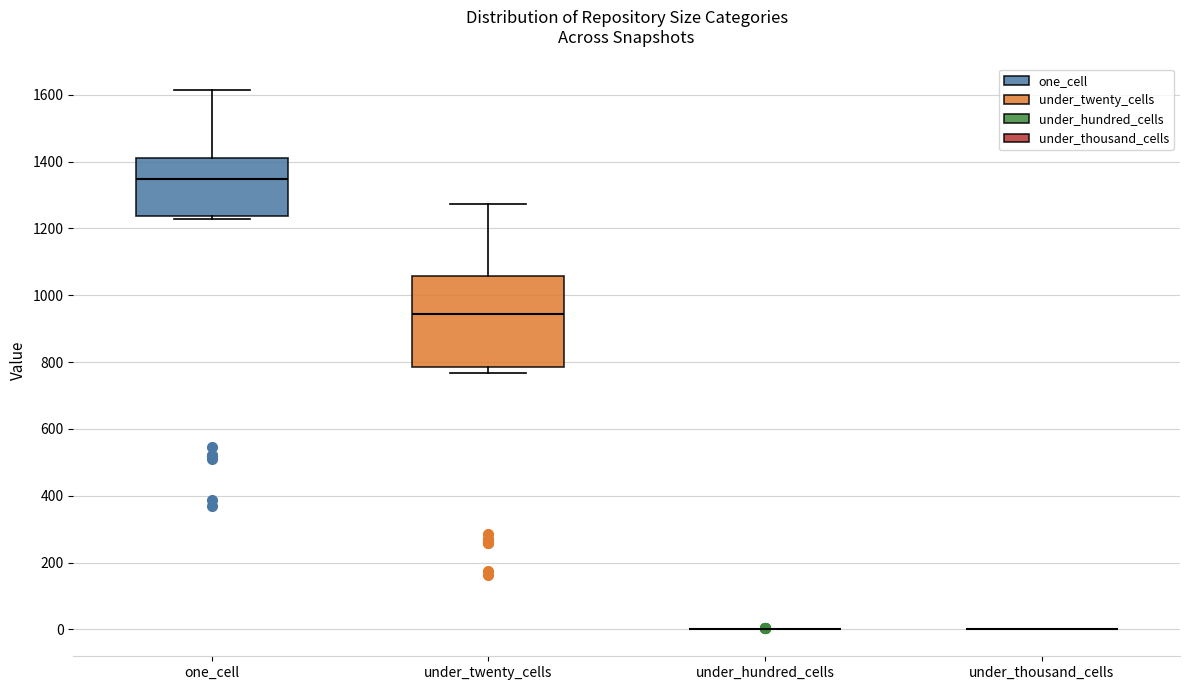

Where is the lower edge of the box for one_cell on the y-axis? The values are not printed on the chart, so give them approximately, as read against the axis.

1240